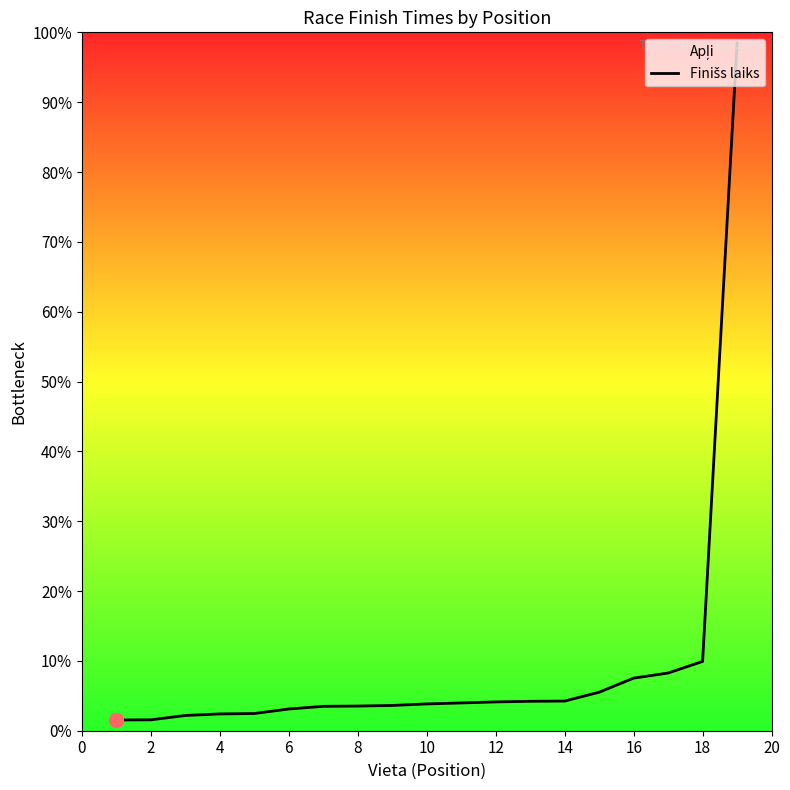

Count the number of data series in this chart.

1